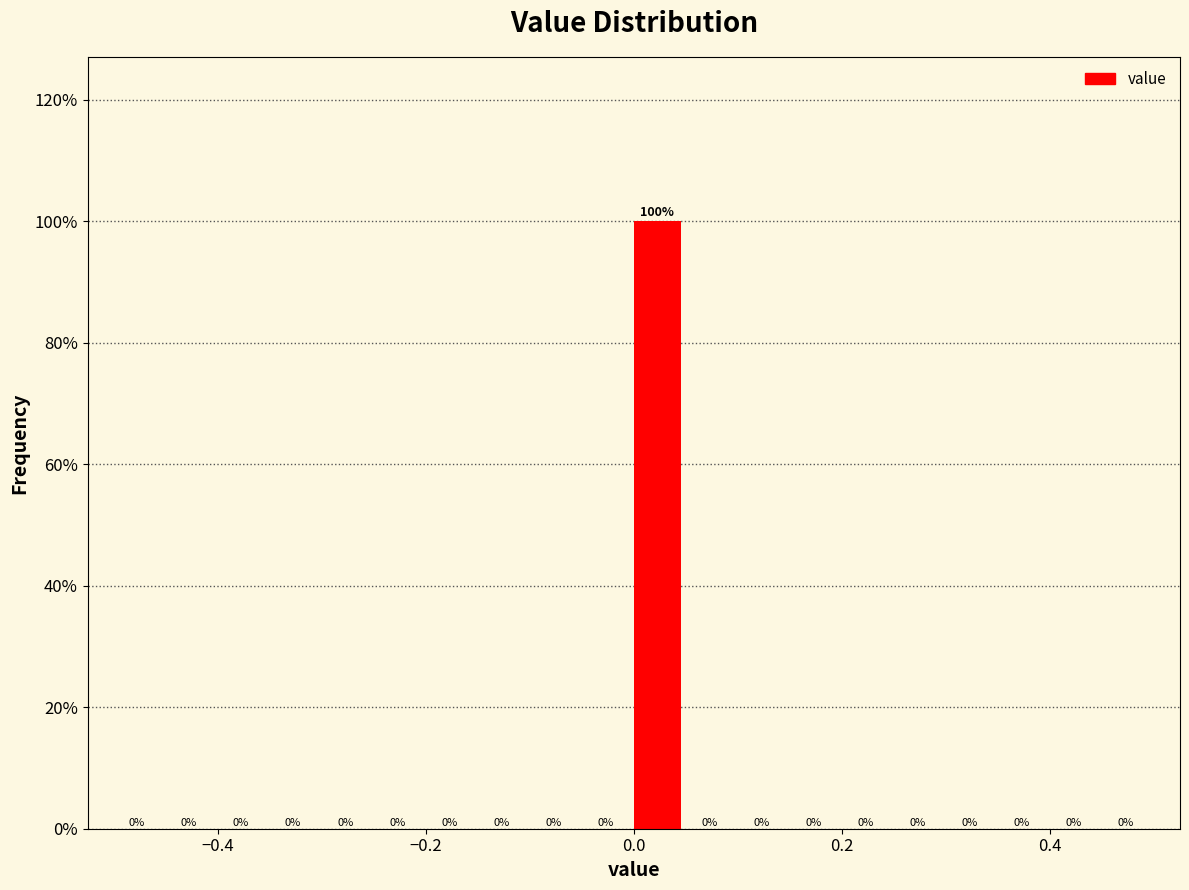

Around what value on the x-axis is the tallest bar? Give the approximate position of its centre, as read against the axis.

0.02